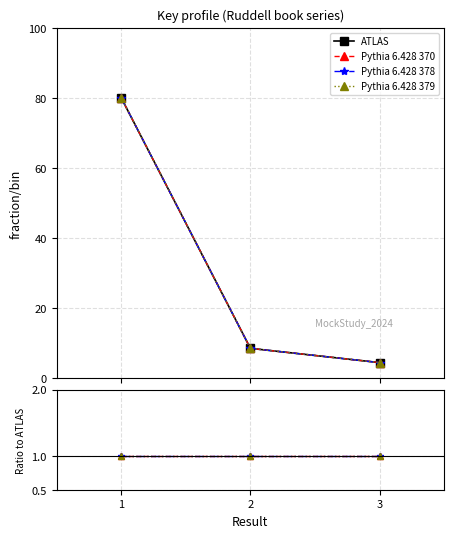

The Pythia 6.428 378 series shows 1.0 at 2. True or false?

True